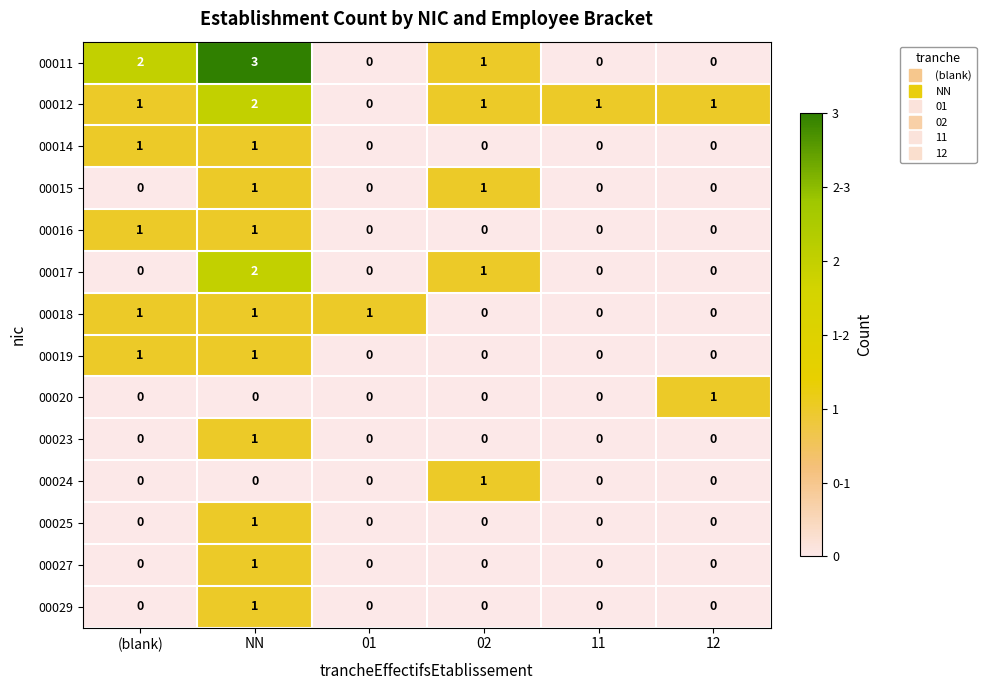

What is the total value across all series at 02?

5